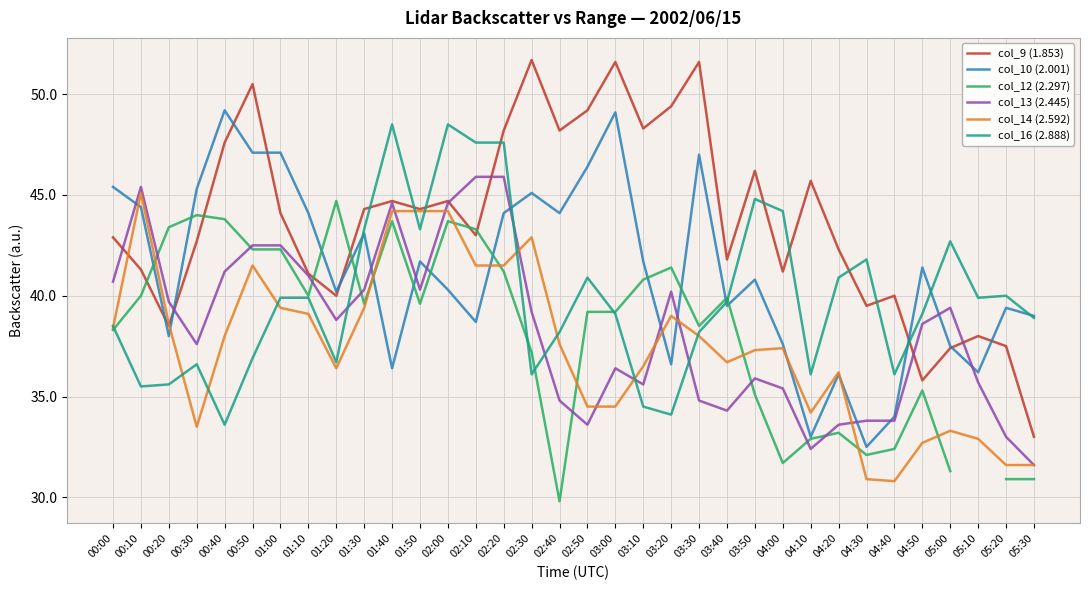

Rank the categories by col_13 (2.445) value from lowest to highest.

05:30, 04:10, 05:20, 02:50, 04:20, 04:30, 04:40, 03:40, 02:40, 03:30, 04:00, 03:10, 05:10, 03:50, 03:00, 00:30, 04:50, 01:20, 02:30, 05:00, 00:20, 03:20, 01:30, 01:50, 00:00, 01:10, 00:40, 00:50, 01:00, 01:40, 02:00, 00:10, 02:10, 02:20